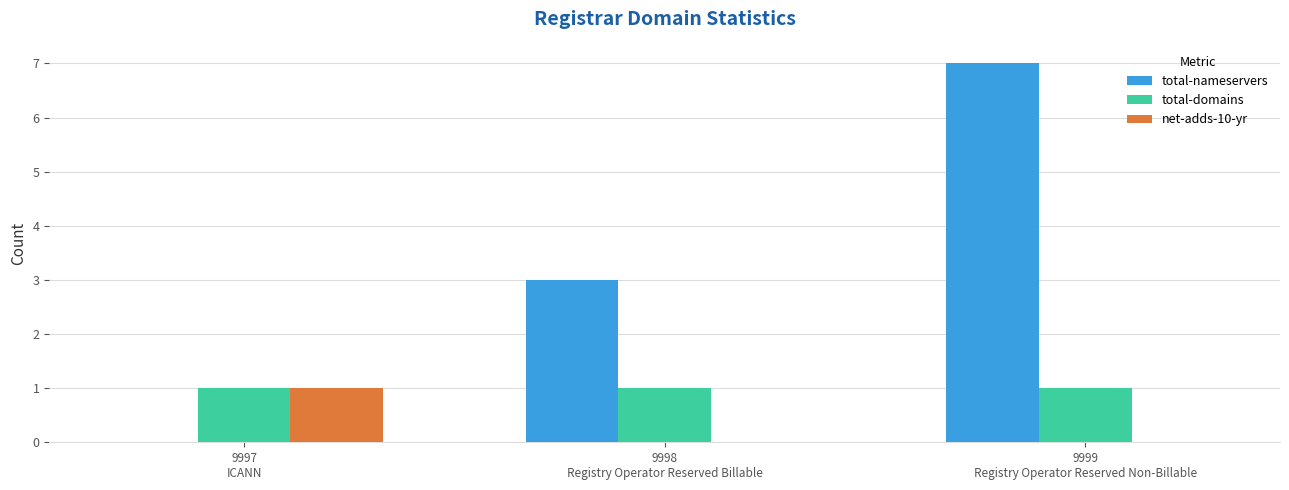

Reading left to right, transcribe all the data shown in this chart.

total-nameservers: 0	3	7
total-domains: 1	1	1
net-adds-10-yr: 1	0	0